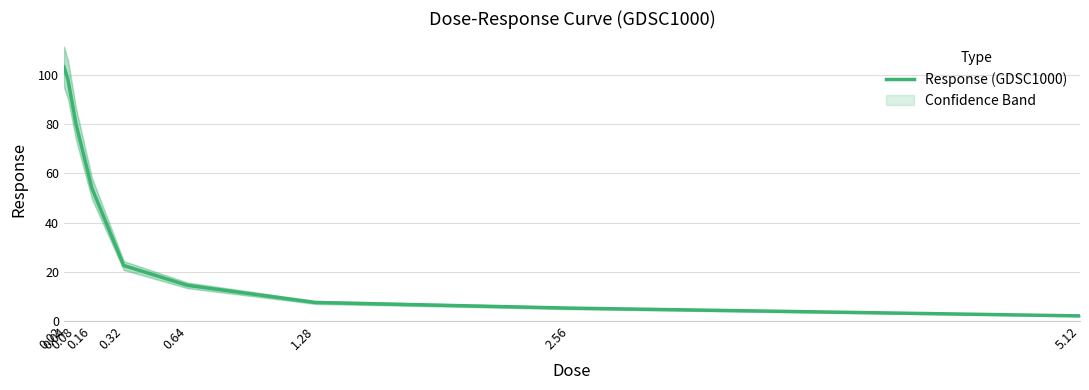

Read the value at 0.08.

80.3